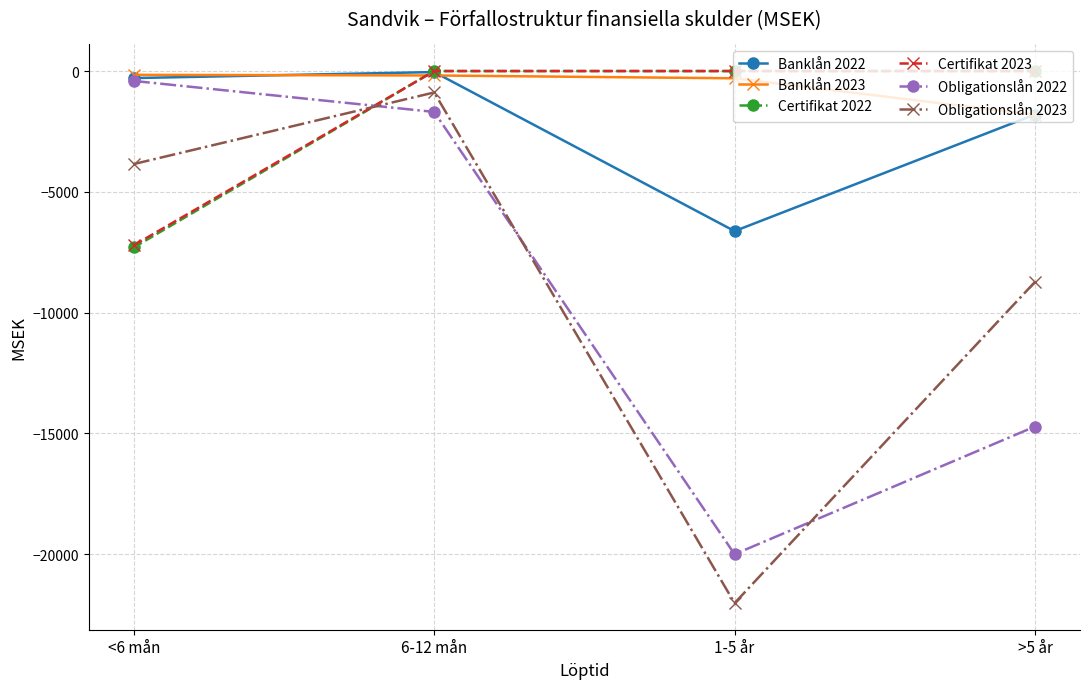

Which series changed the most between <6 mån and 6-12 mån?

Certifikat 2022